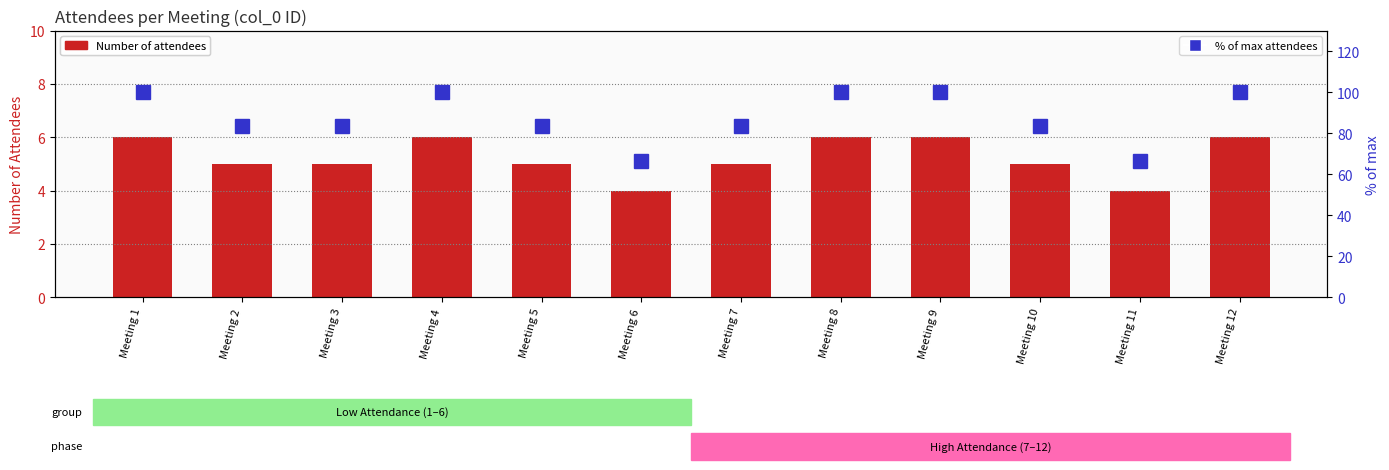

What is the value of the % of max attendees bar at the 10th from the left?

83.3